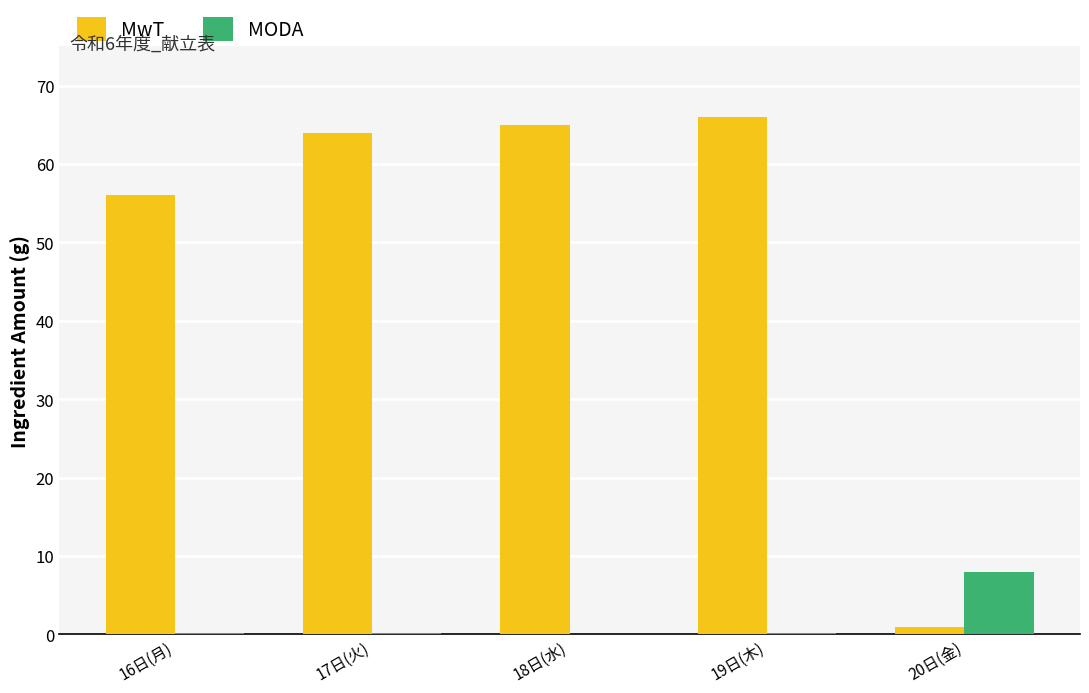

What is the average value of the MODA series?

1.7